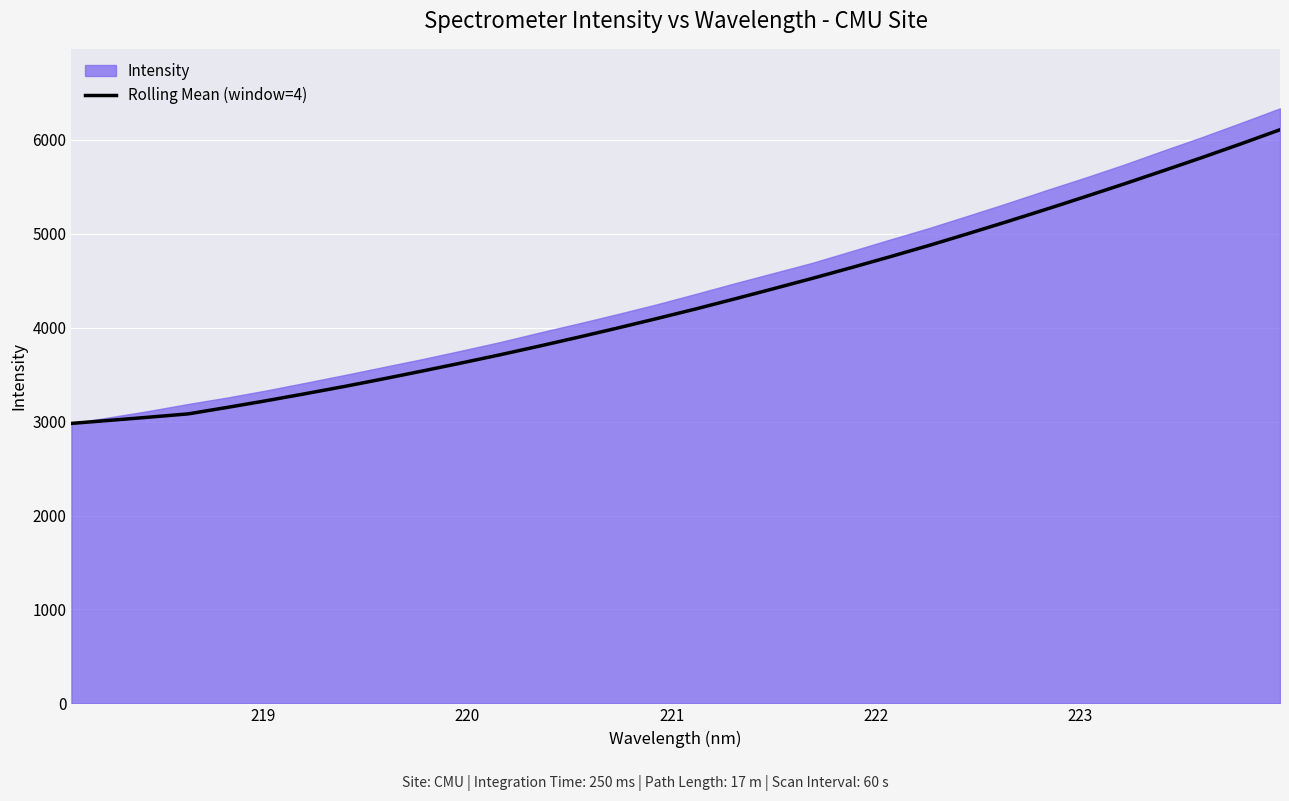

How many data points are less than 4199?

16